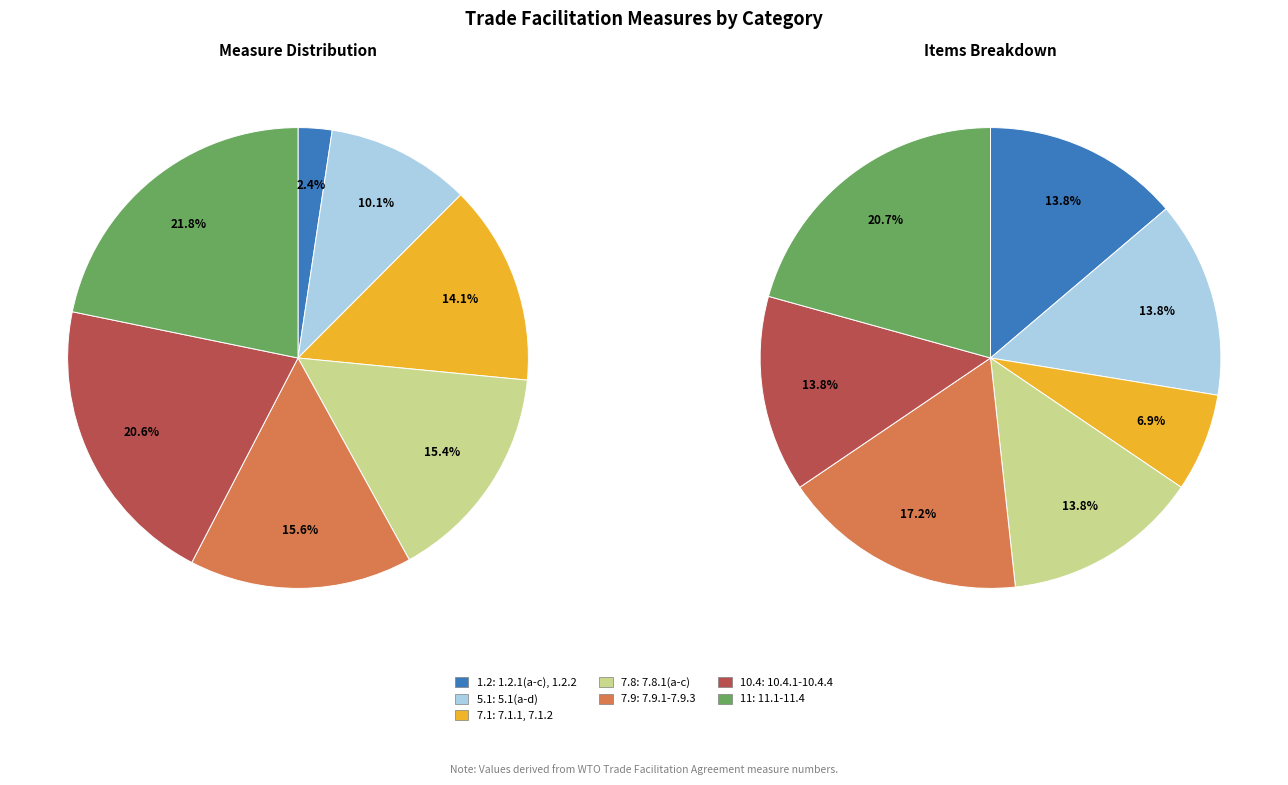

Does any single category account for the majority?

No